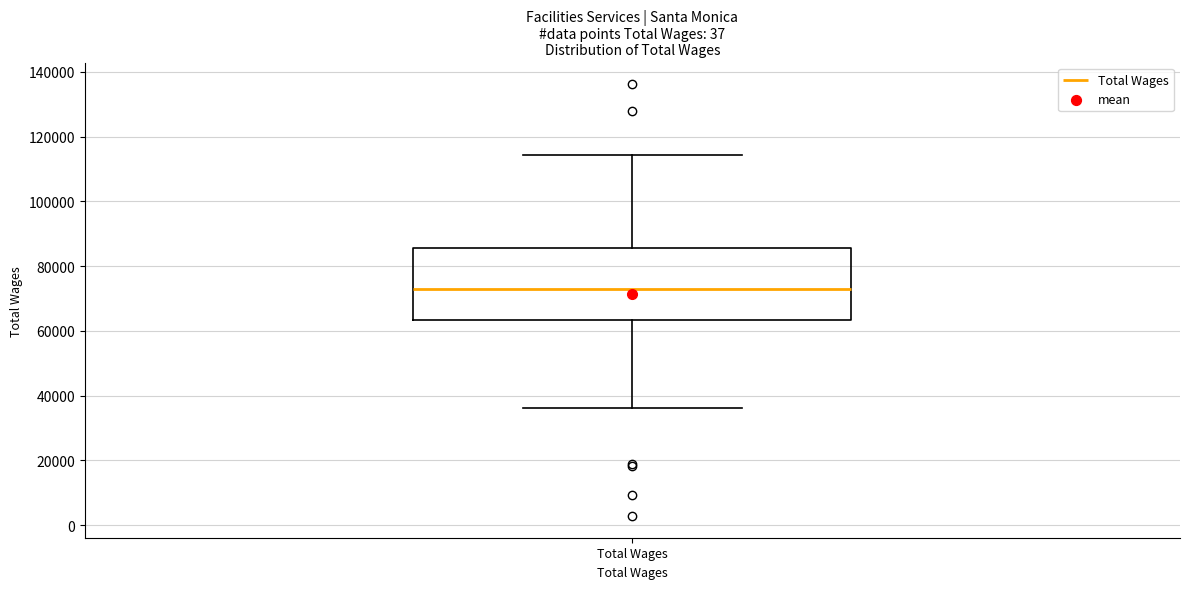

Transcribe this box plot: give where the median line is, the range the box spans, and where the two whiskers end, as read against the y-axis. The values are not printed on the chart, so give them approximately, as read against the axis.

median 74000, box 64000 to 86000, whiskers 36000 to 114000